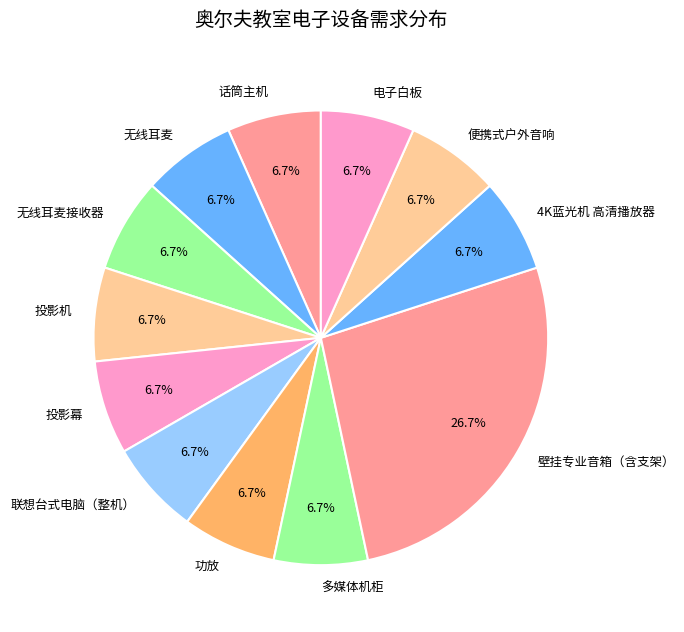

Which slice is the largest?

壁挂专业音箱（含支架）